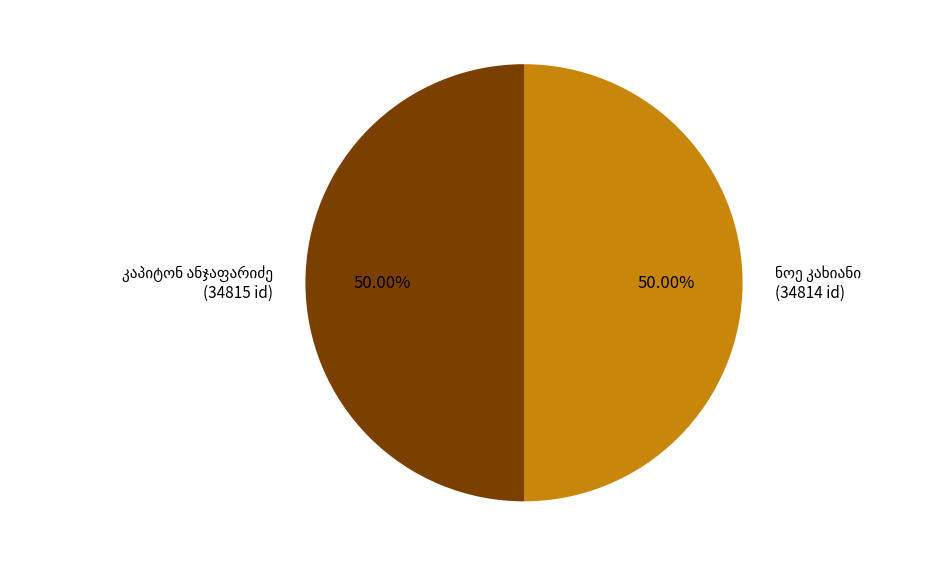

Count the number of slices in the pie.

2